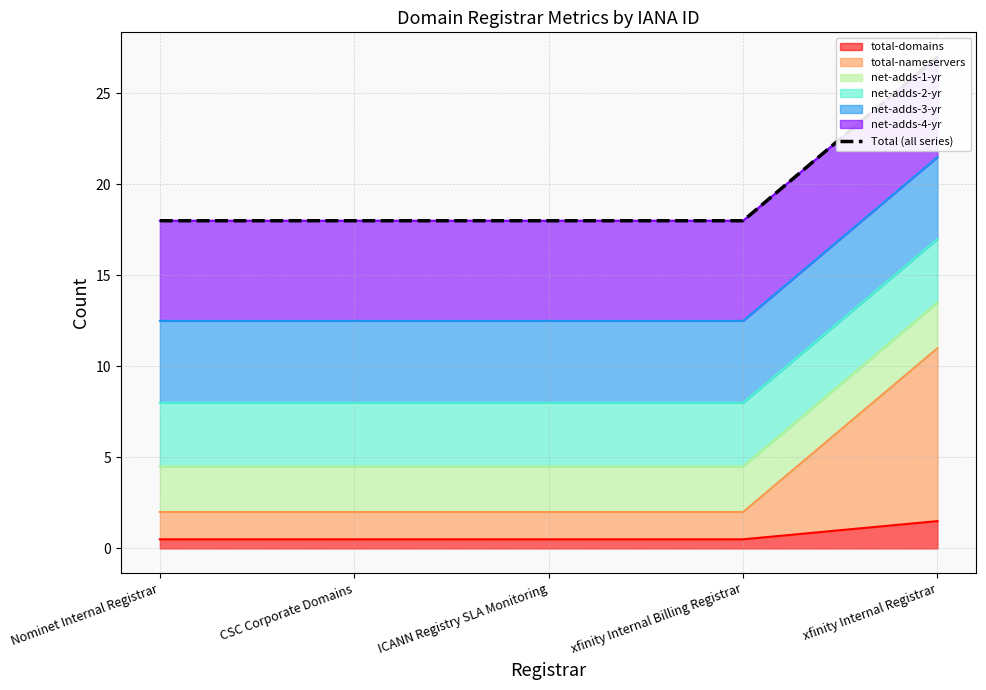

Rank the categories by value from lowest to highest.

Nominet Internal Registrar, CSC Corporate Domains, ICANN Registry SLA Monitoring, xfinity Internal Billing Registrar, xfinity Internal Registrar